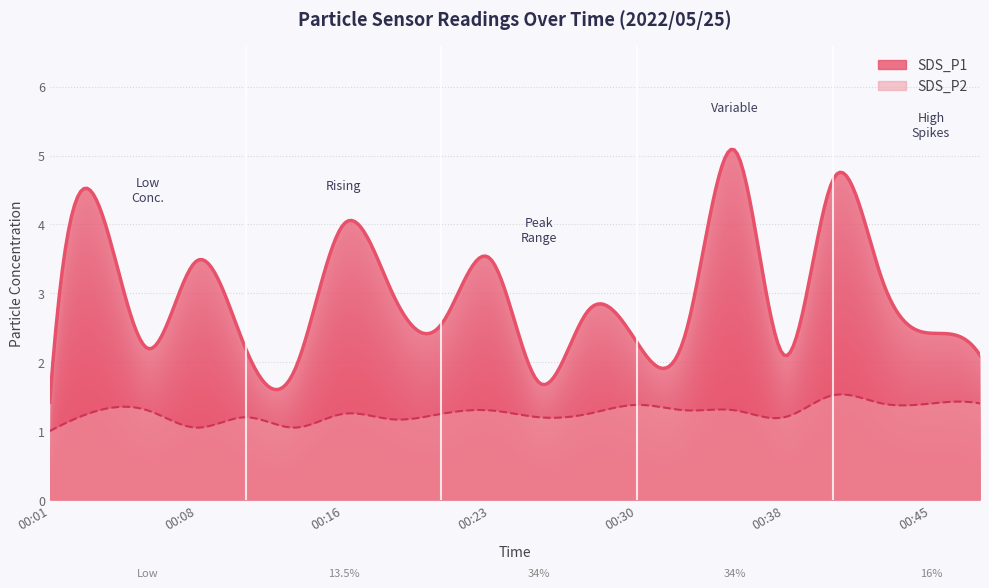

Reading right to left, transcribe all the data shown in this chart.

SDS_P1: 00:48=2.1	00:45=2.4	00:43=3.2	00:40=4.7	00:38=2.1	00:35=5.1	00:33=2.5	00:30=2.3	00:28=2.8	00:25=1.7	00:23=3.5	00:20=2.5	00:18=3.0	00:16=4.0	00:13=1.9	00:11=2.2	00:08=3.5	00:06=2.2	00:03=4.3	00:01=1.4
SDS_P2: 00:48=1.4	00:45=1.4	00:43=1.4	00:40=1.5	00:38=1.2	00:35=1.3	00:33=1.3	00:30=1.4	00:28=1.2	00:25=1.2	00:23=1.3	00:20=1.2	00:18=1.2	00:16=1.2	00:13=1.1	00:11=1.2	00:08=1.1	00:06=1.3	00:03=1.3	00:01=1.0